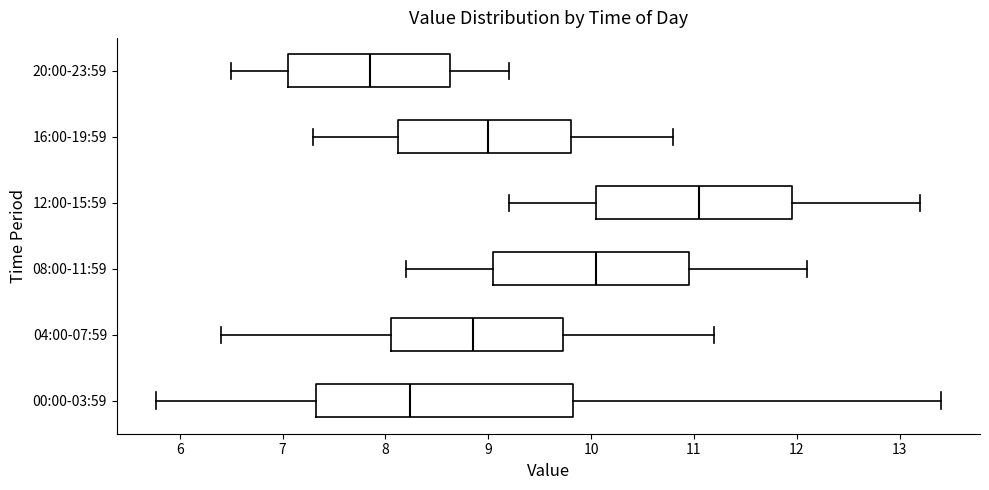

Reading bottom to top, read every box against the x-axis: the position of its median line, the range the box covers, and the ends of its whiskers. The values are not printed on the chart, so give them approximately, as read against the axis.

00:00-03:59: median 8.2, box 7.3 to 9.8, whiskers 5.8 to 13.4
04:00-07:59: median 8.9, box 8.1 to 9.7, whiskers 6.4 to 11.2
08:00-11:59: median 10.1, box 9.1 to 11.0, whiskers 8.2 to 12.1
12:00-15:59: median 11.1, box 10.1 to 12.0, whiskers 9.2 to 13.2
16:00-19:59: median 9.0, box 8.1 to 9.8, whiskers 7.3 to 10.8
20:00-23:59: median 7.9, box 7.1 to 8.6, whiskers 6.5 to 9.2